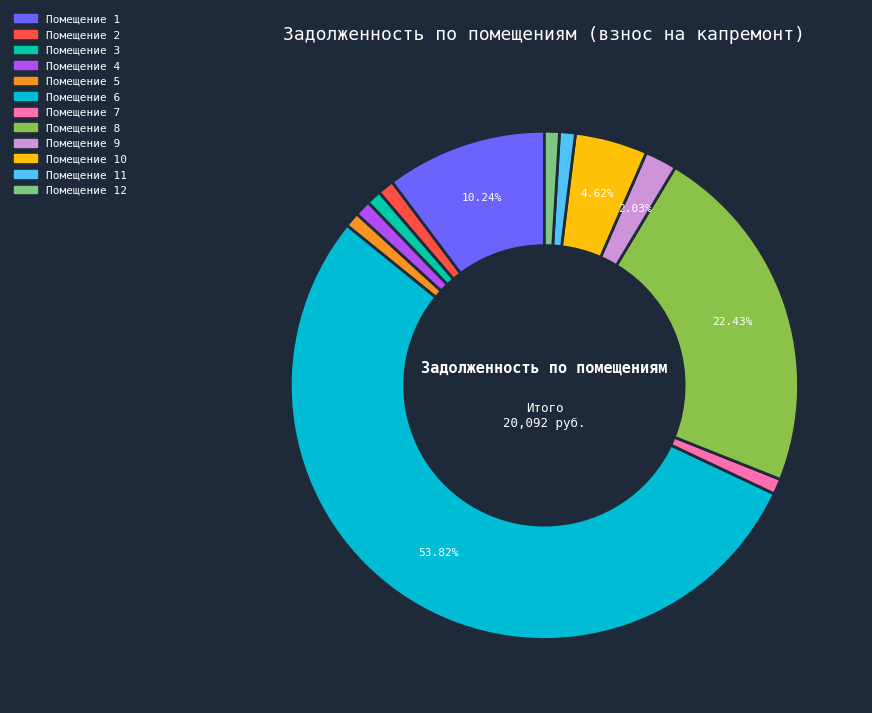

Does any single category account for the majority?

Yes